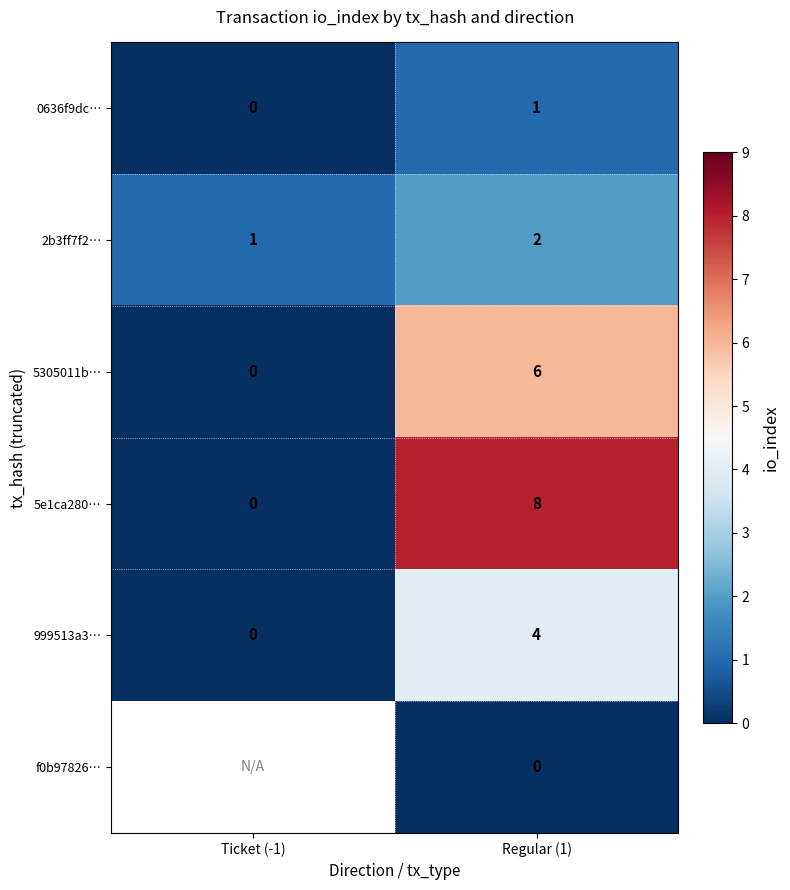

How many distinct data groups are displayed?

6